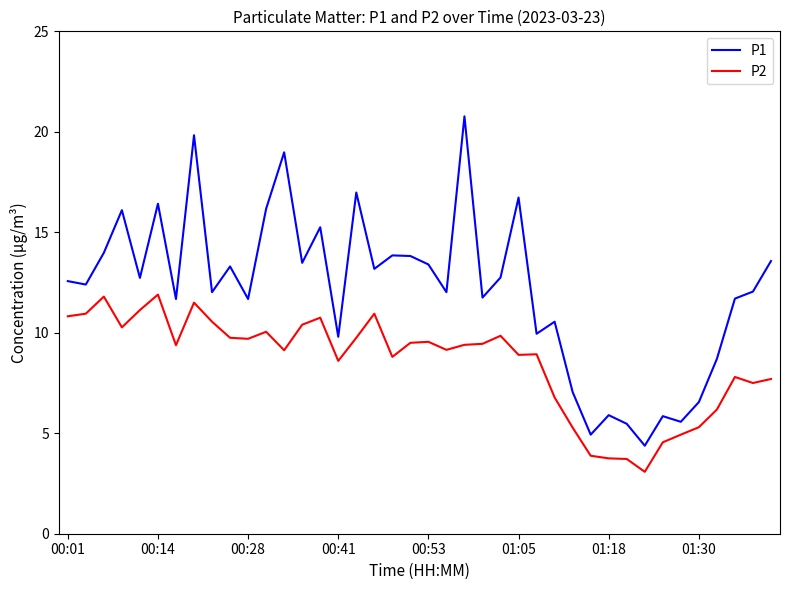

How many lines are shown in the chart?

2